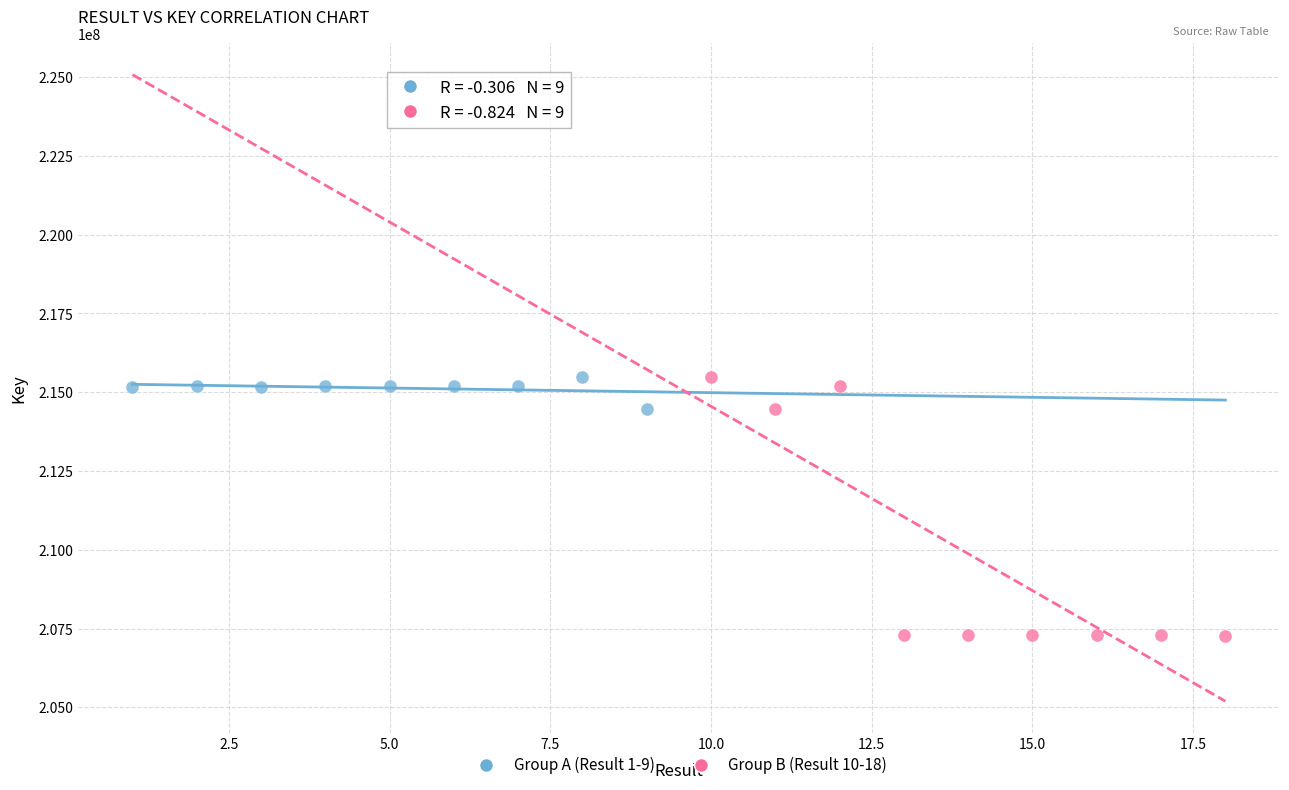

Which series has the widest spread of Y values?

Group B (Result 10-18)